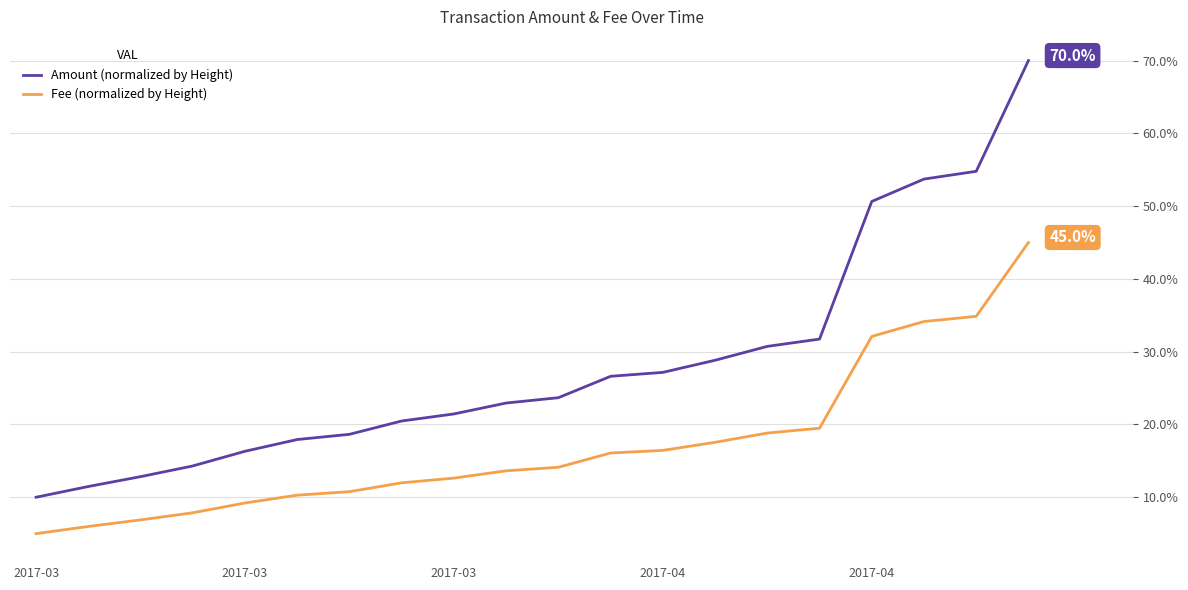

What are all the series names shown in the legend?

Amount (normalized by Height), Fee (normalized by Height)